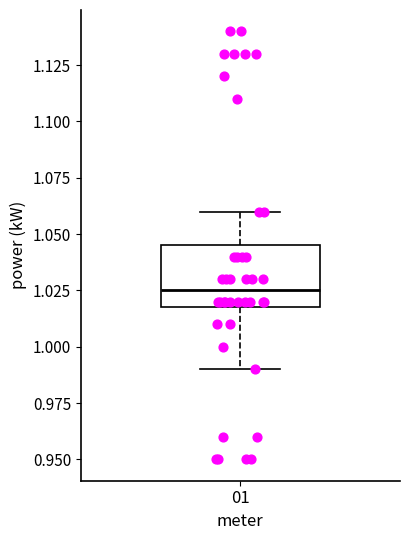

Where does the lower whisker of the box at x = 01 end on the y-axis? The values are not printed on the chart, so give them approximately, as read against the axis.

0.990